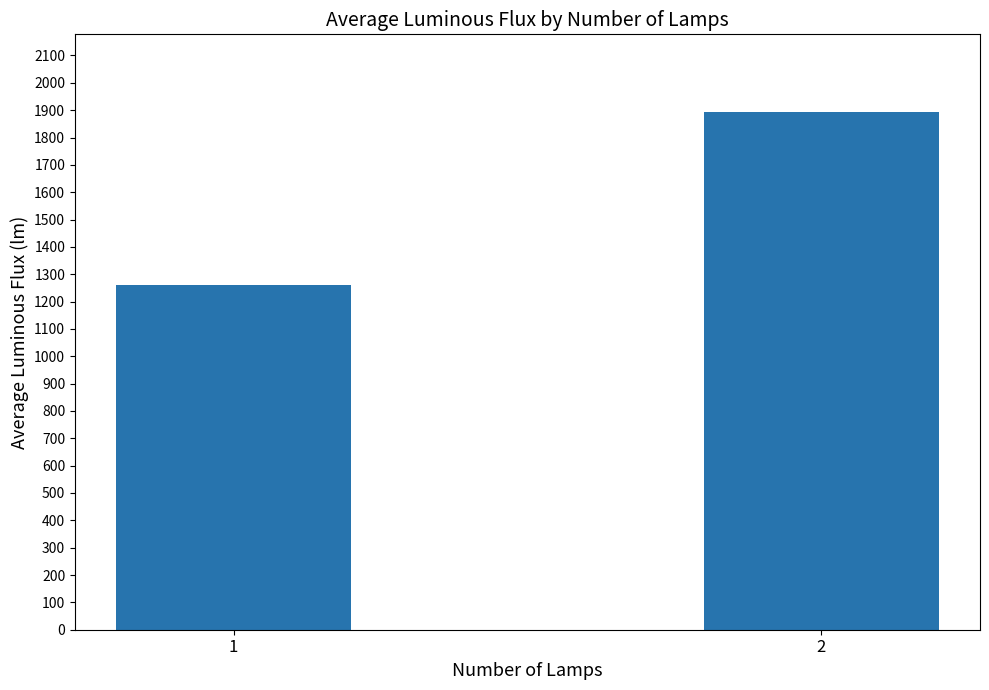

What is the sum of the values at 2 and 1?

3155.4